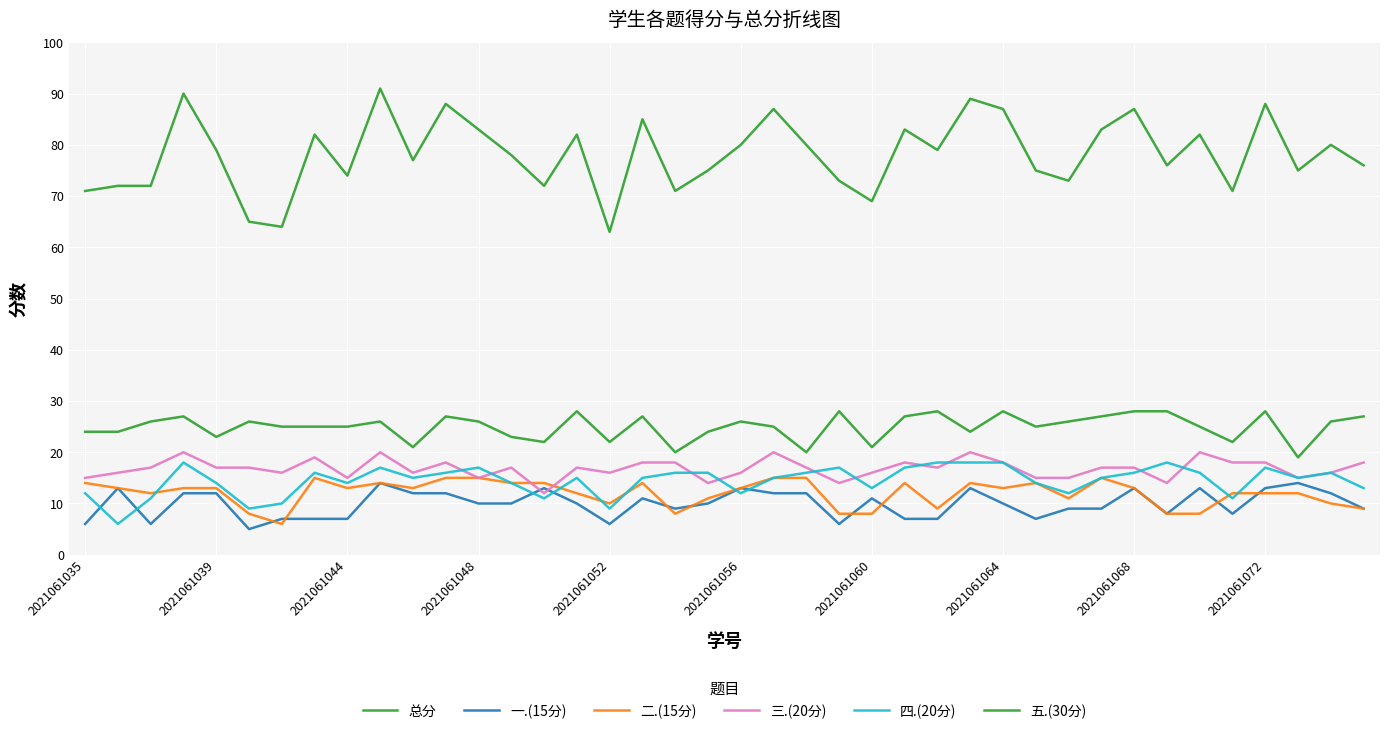

At how many categories does at least one series exceed 58?

40